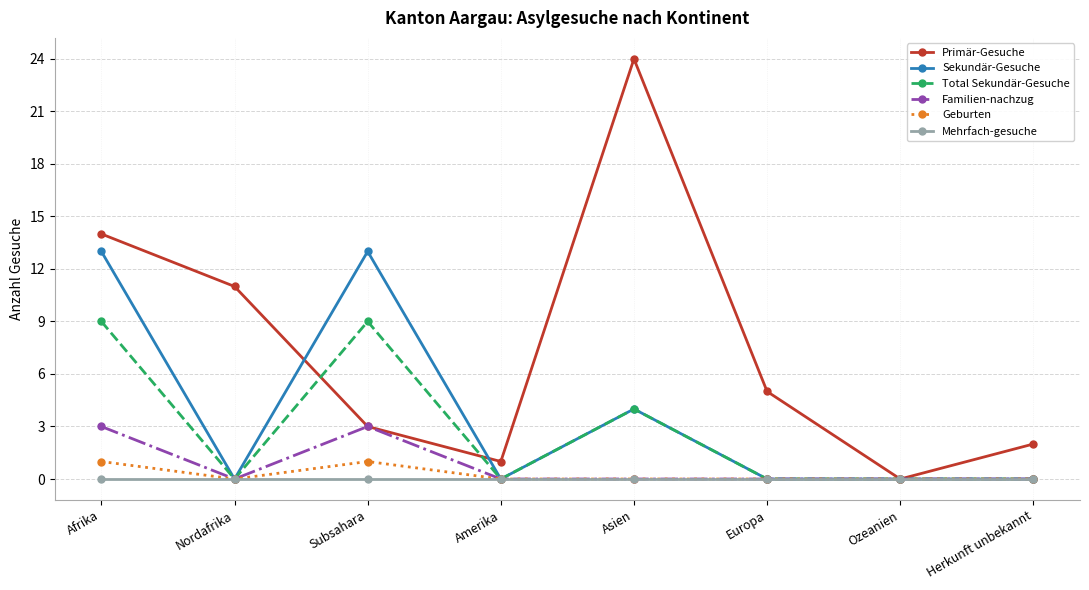

Which series changed the most between Afrika and Herkunft unbekannt?

Sekundär-Gesuche